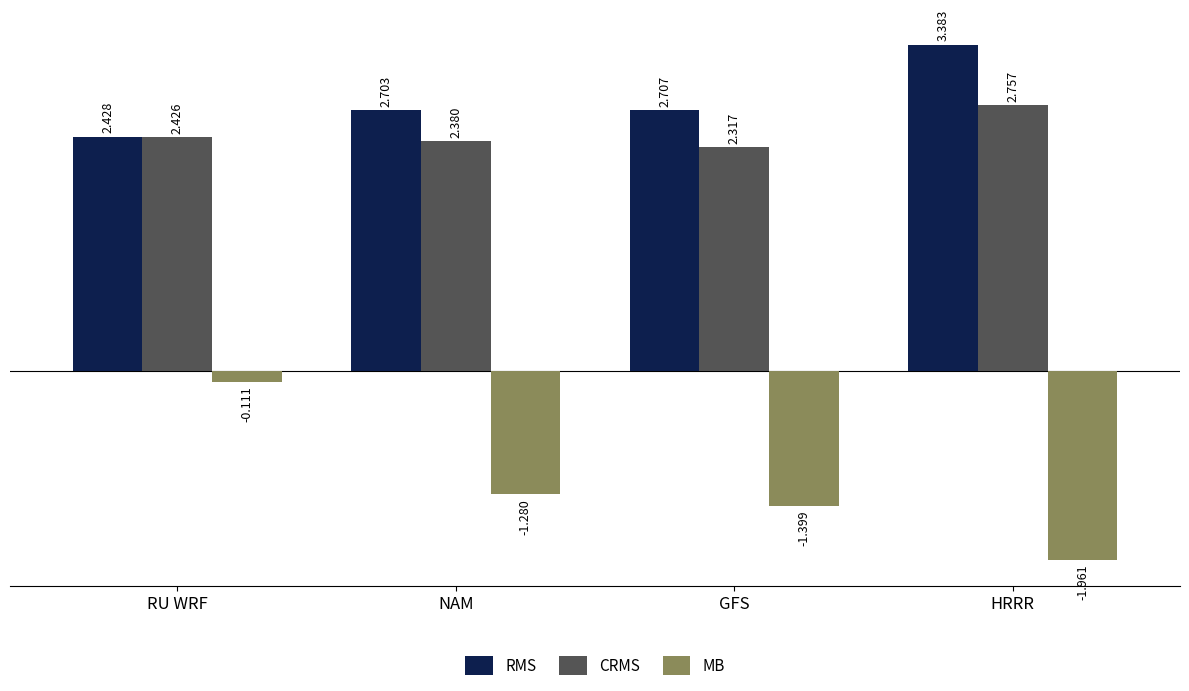

At which category is the sum across all series the highest?

RU WRF